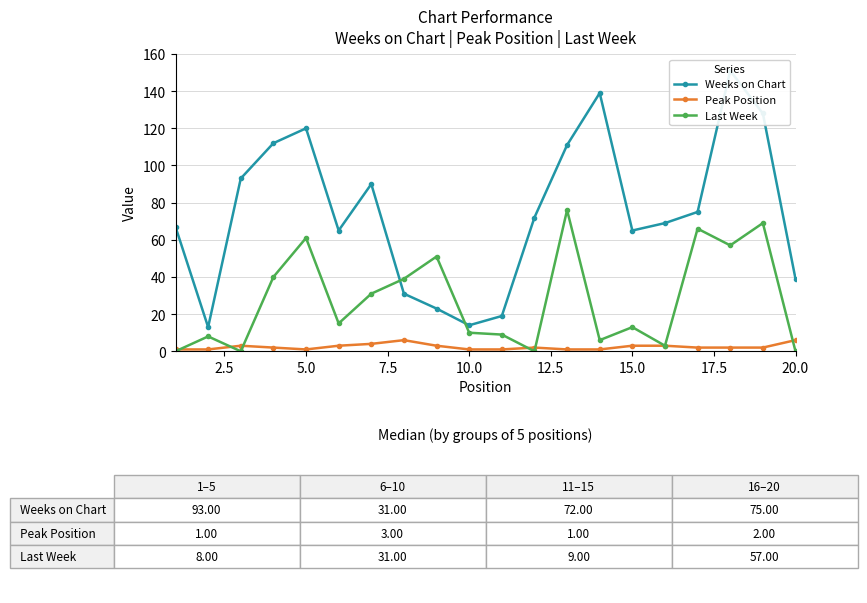

How many categories are shown in the chart?

20